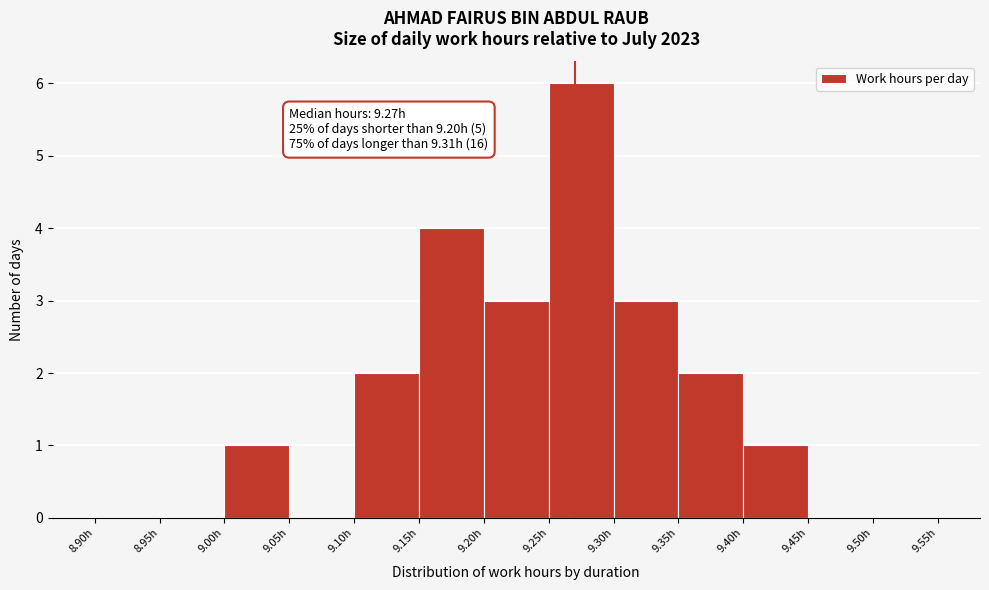

Which range on the x-axis has the tallest bar?

9.25 to 9.30